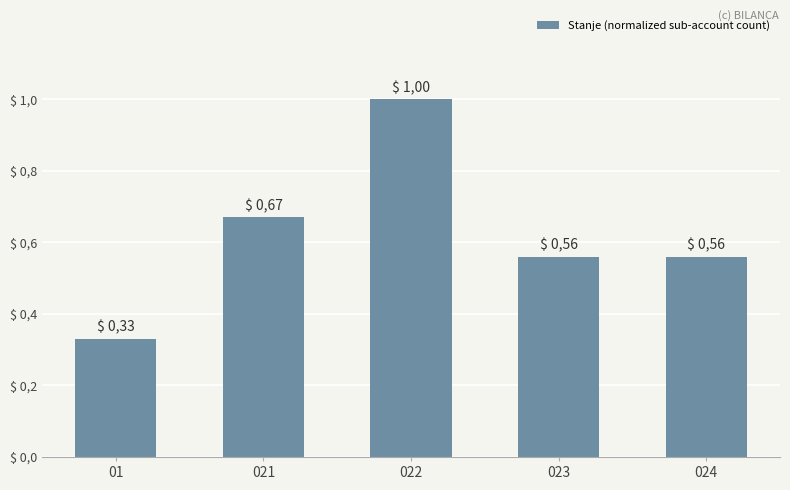

Are the bars horizontal?

No